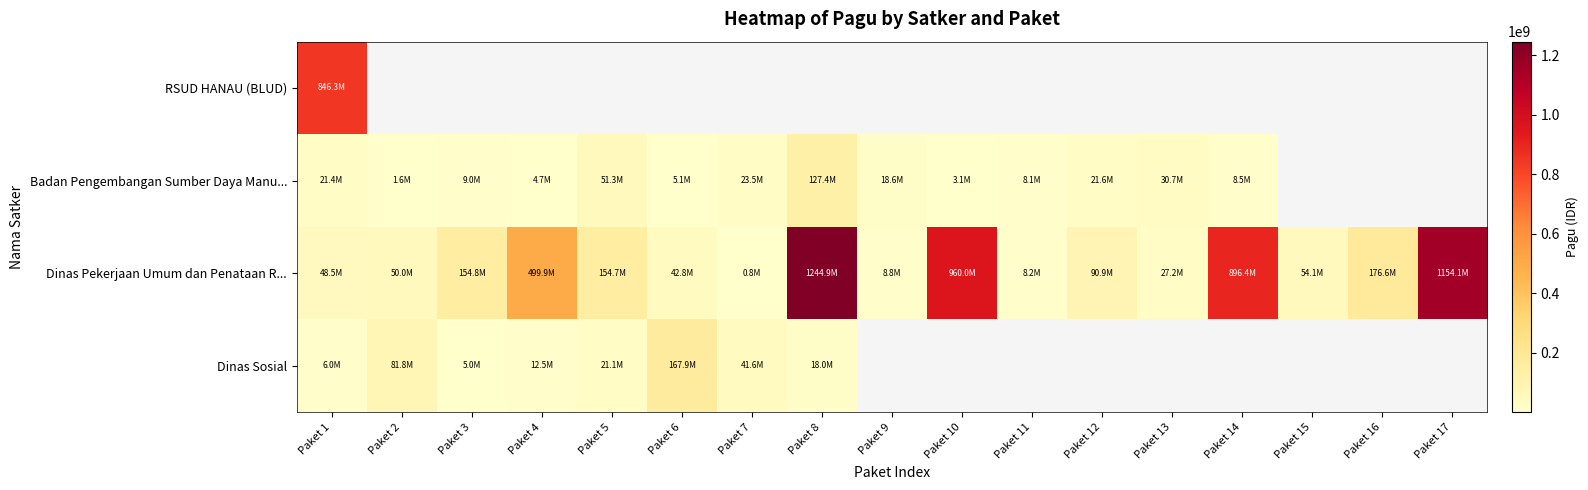

How many data points in Badan Pengembangan Sumber Daya Manu... are less than 21435851?

8